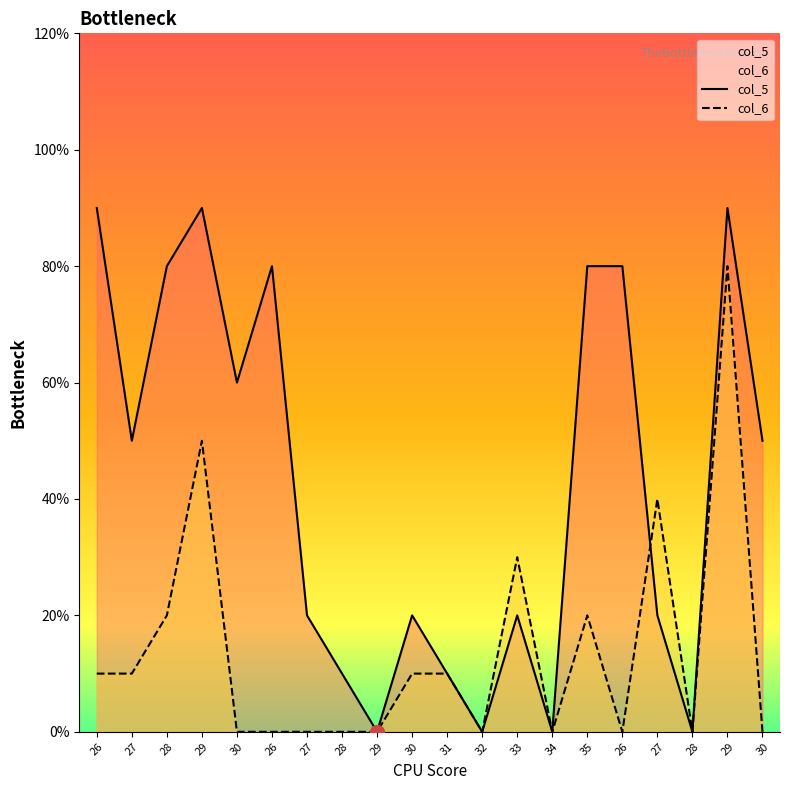

At which label is col_6 closest to 4?

27